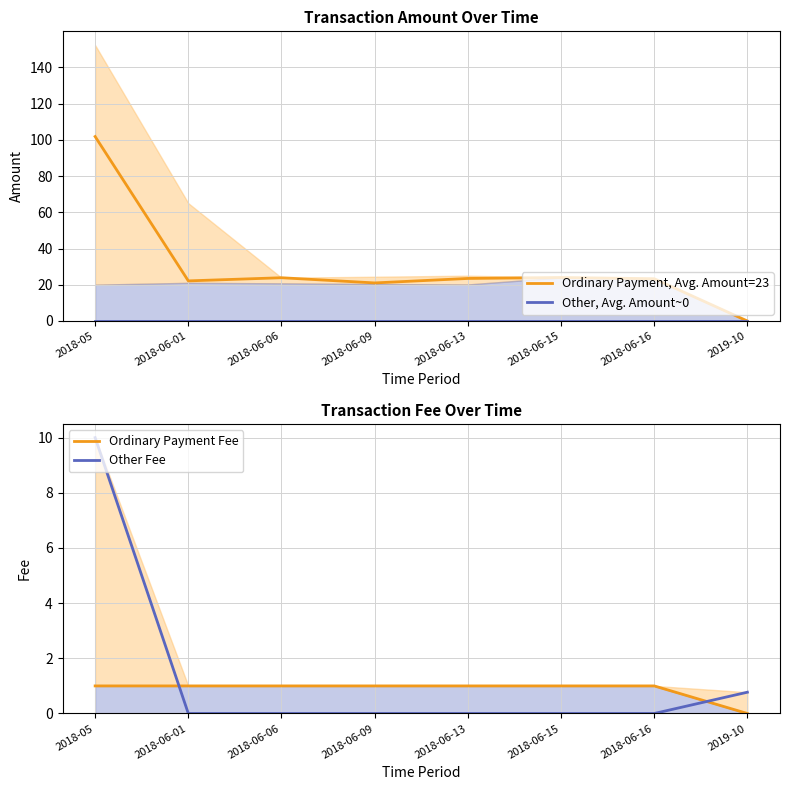

Reading left to right, what are all the values shown in this chart?

Ordinary Payment, Avg. Amount=23: 101.8	22.1	23.9	21.0	23.5	24.0	23.3	0.0
Other, Avg. Amount~0: 0.0	0.0	0.0	0.0	0.0	0.0	0.0	0.0
Ordinary Payment Fee: 1.0	1.0	1.0	1.0	1.0	1.0	1.0	0.0
Other Fee: 10.0	0.0	0.0	0.0	0.0	0.0	0.0	0.8